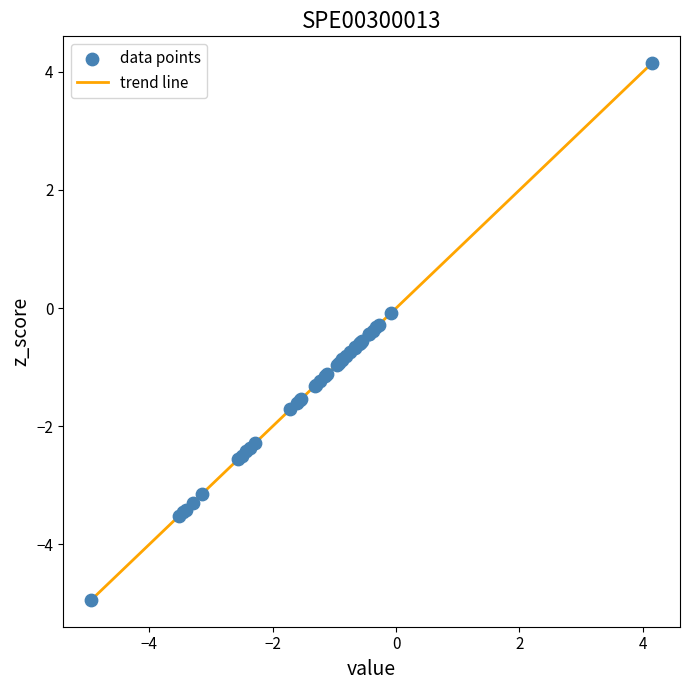

What is the maximum value shown in the chart?

4.1